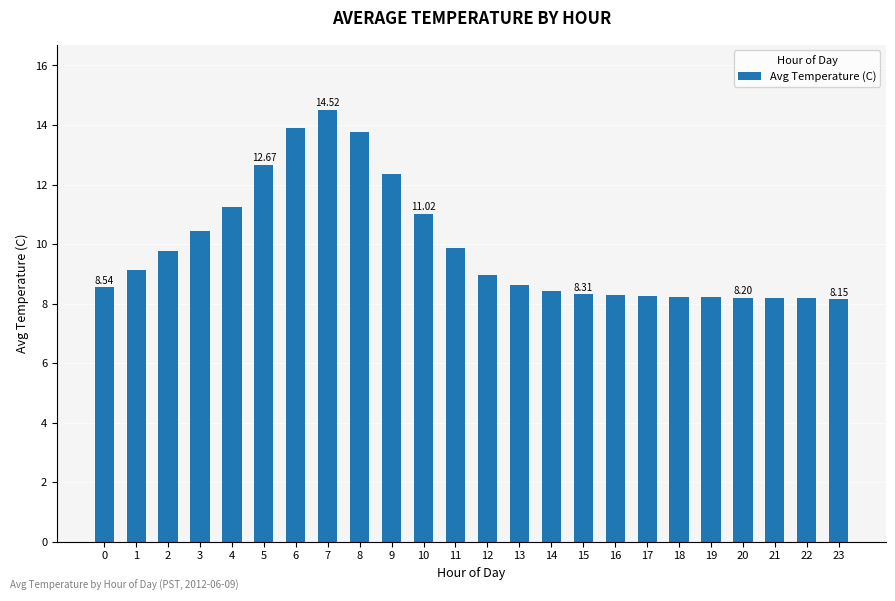

What is the ratio of the value at 3 to the value at 0?

1.2